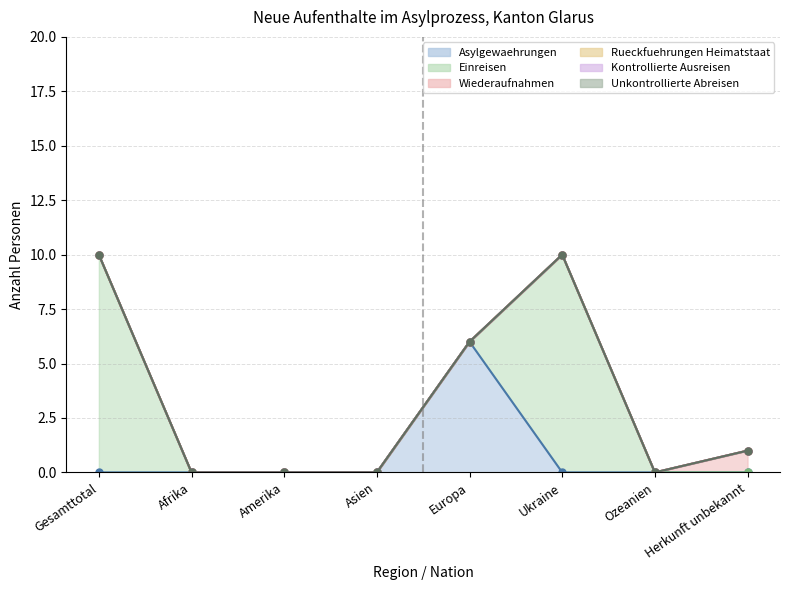

At Herkunft unbekannt, list the series in order from smallest to largest.

Asylgewaehrungen, Einreisen, Rueckfuehrungen Heimatstaat, Kontrollierte Ausreisen, Unkontrollierte Abreisen, Wiederaufnahmen